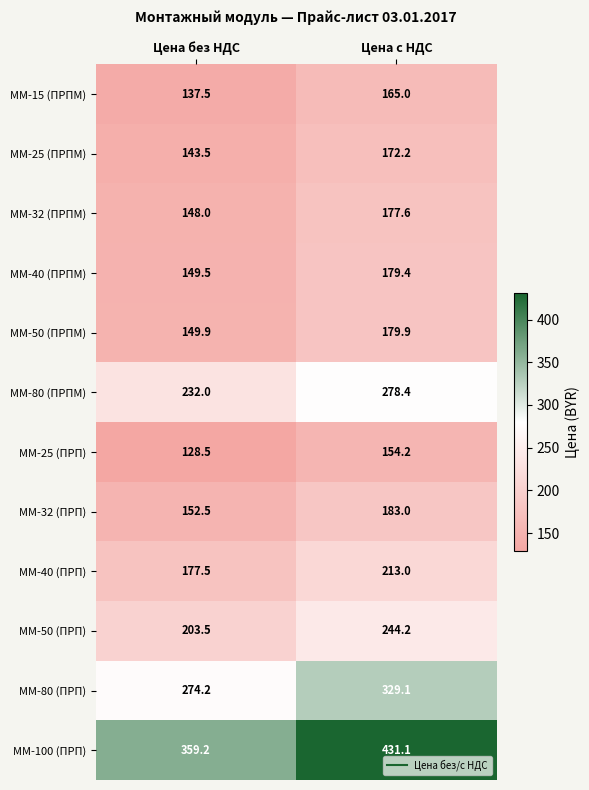

Is the value of ММ-25 (ПРП) at Цена с НДС greater than the value of ММ-32 (ПРПМ) at Цена без НДС?

Yes